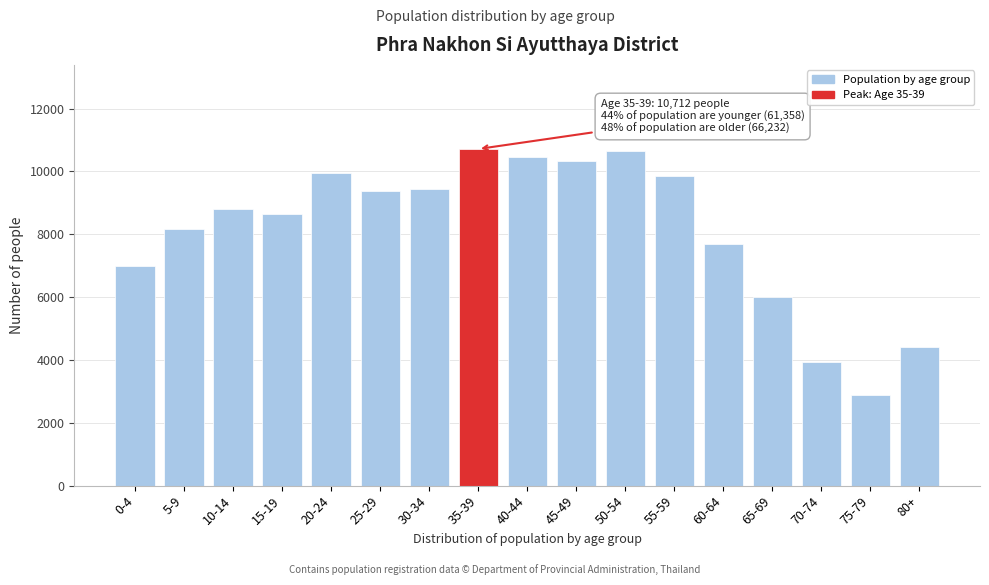

What is the label of the 2nd bar from the left?

5-9